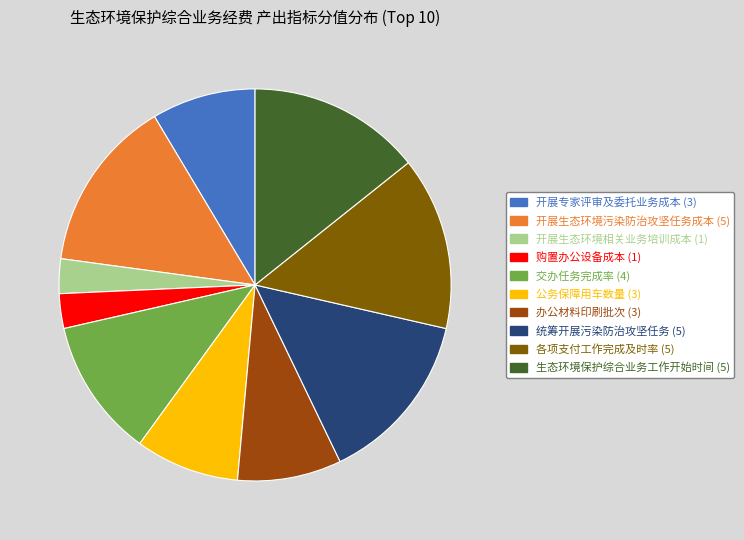

Is 各项支付工作完成及时率 the majority of the pie?

No